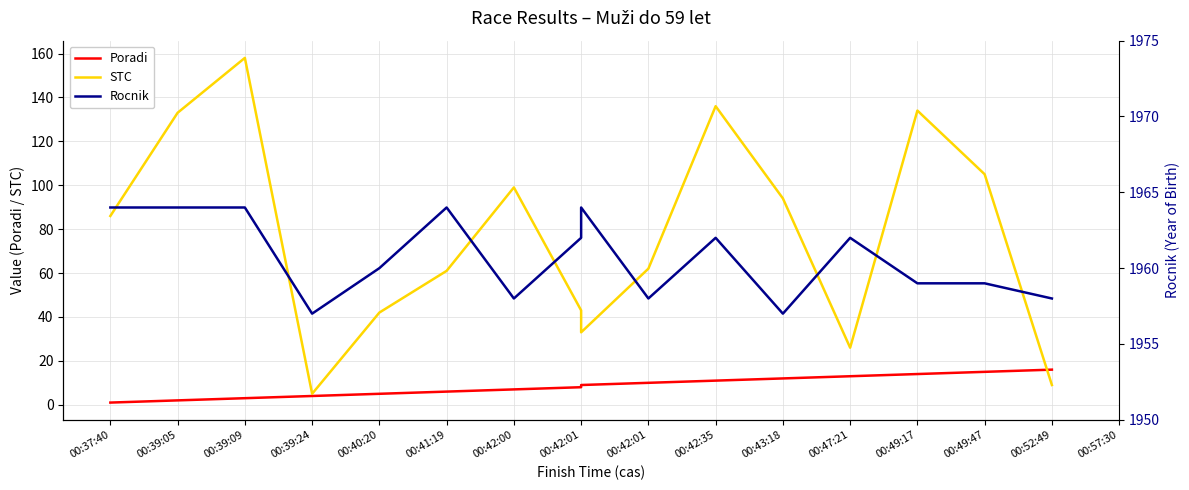

True or false: Rocnik and Poradi cross at least once.

False